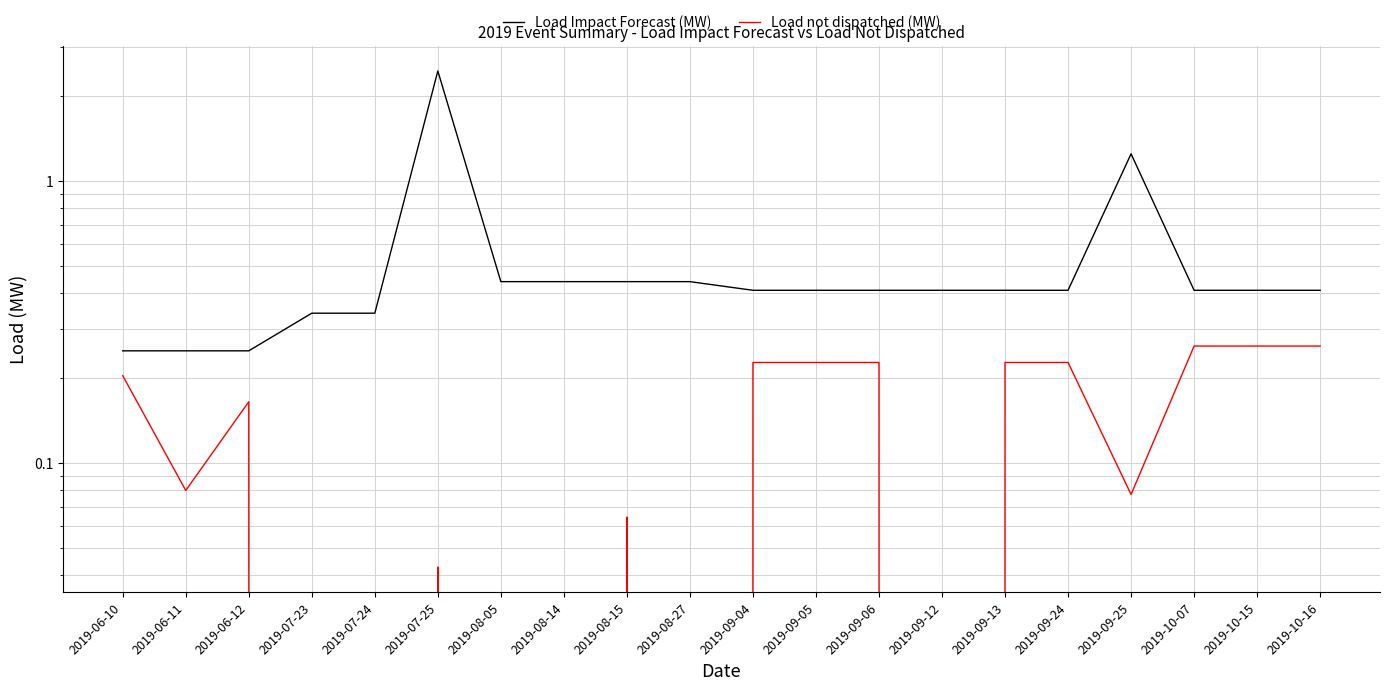

Reading right to left, list all the values displayed in this chart.

Load Impact Forecast (MW): 0.4	0.4	0.4	1.2	0.4	0.4	0.4	0.4	0.4	0.4	0.4	0.4	0.4	0.4	2.5	0.3	0.3	0.2	0.2	0.2
Load not dispatched (MW): 0.3	0.3	0.3	0.1	0.2	0.2	0.0	0.2	0.2	0.2	0.0	0.1	0.0	0.0	0.0	0.0	0.0	0.2	0.1	0.2